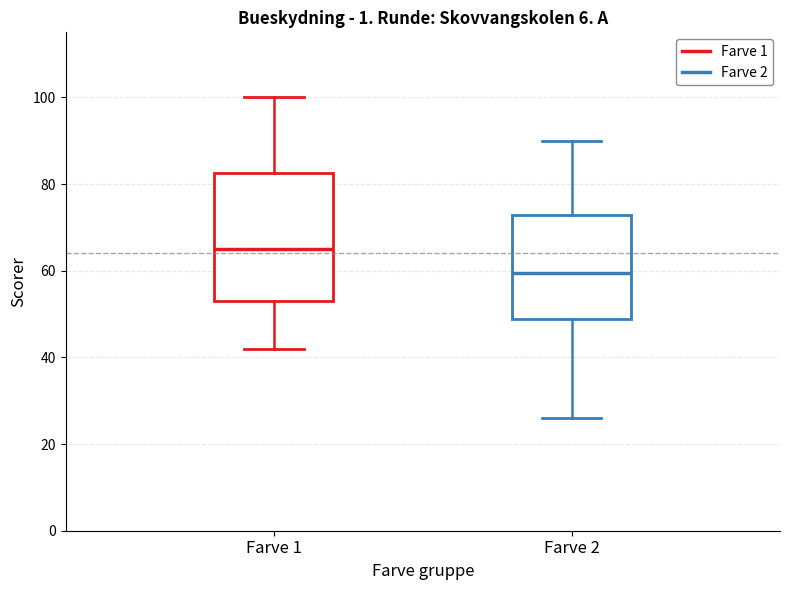

Which box is the tallest, from its lower edge to its upper edge?

Farve 1